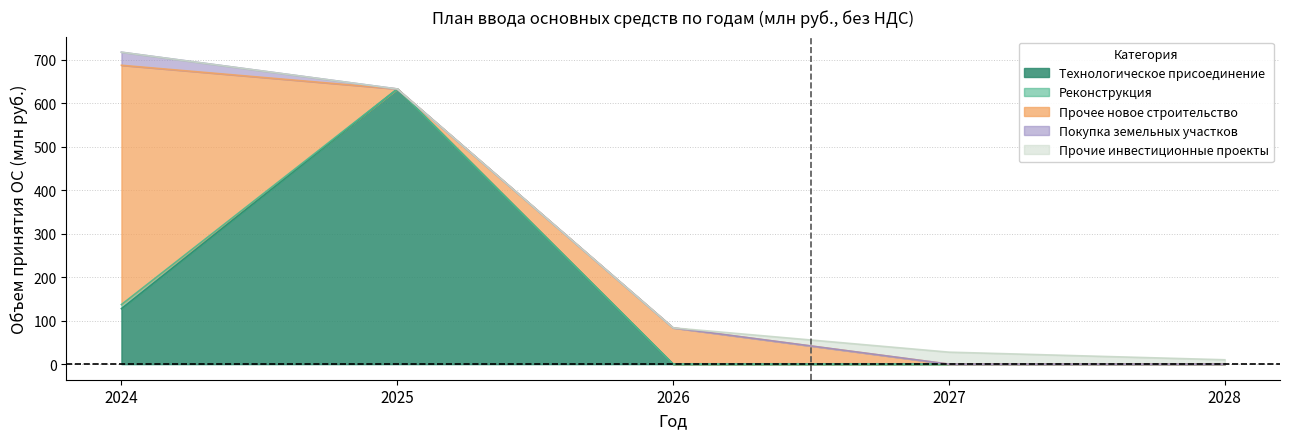

What is the spread (max minus min) of values at 2024?

550.0